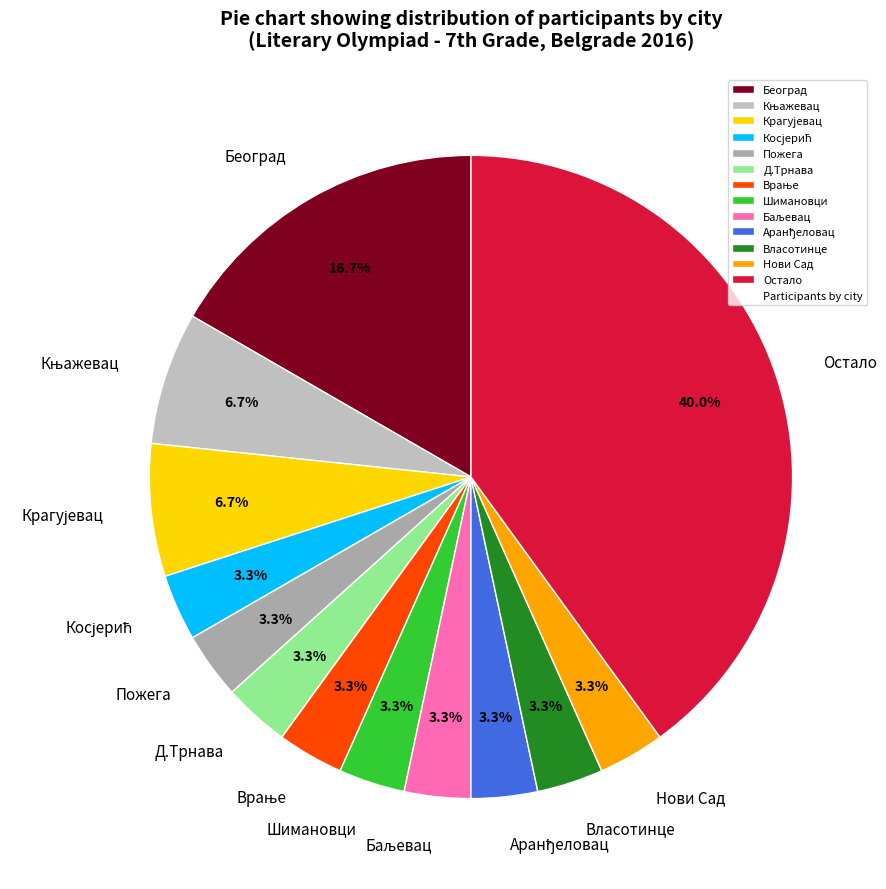

What is the largest slice in the pie chart?

Остало